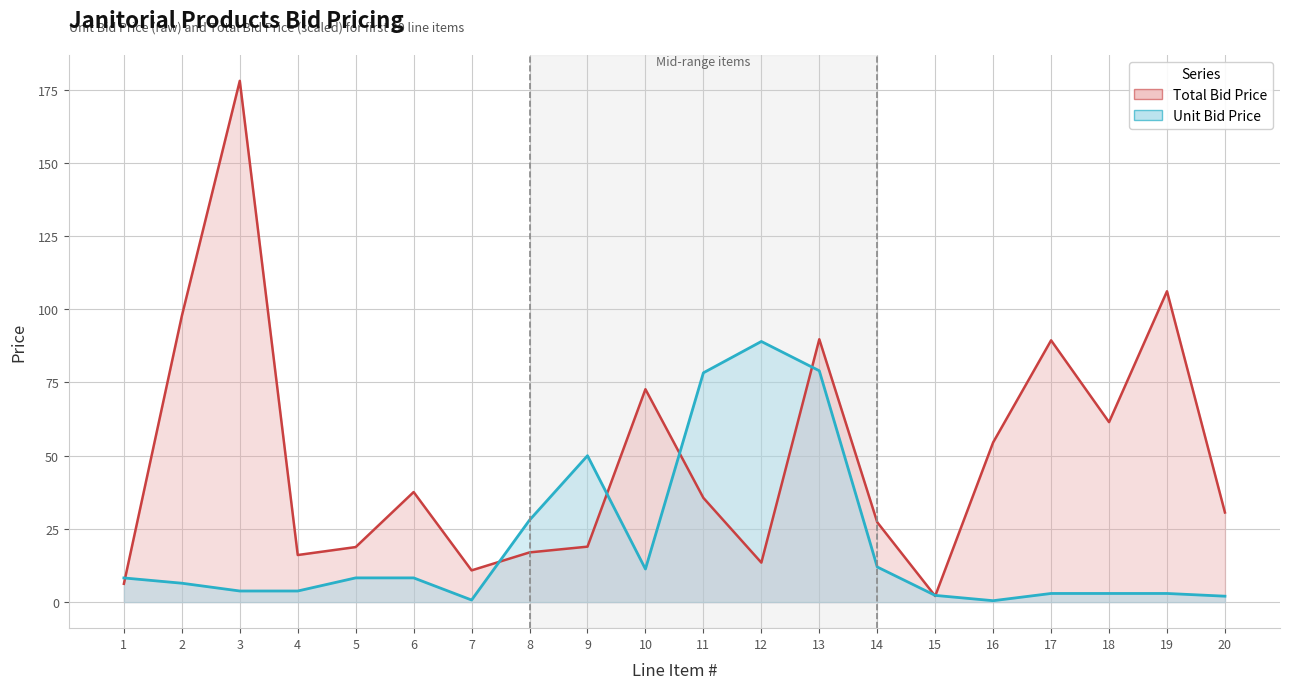

Is it true that Total Bid Price equals 139.8 at 17?

False